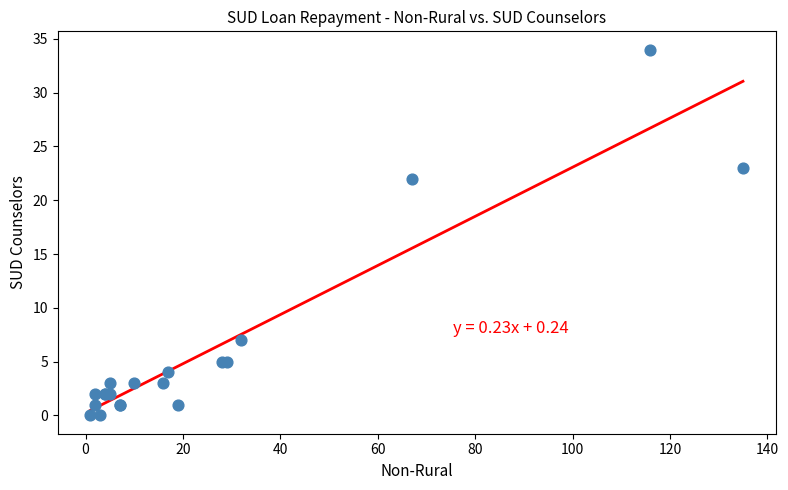

What Y value in the scatter plot is closest to 17?

22